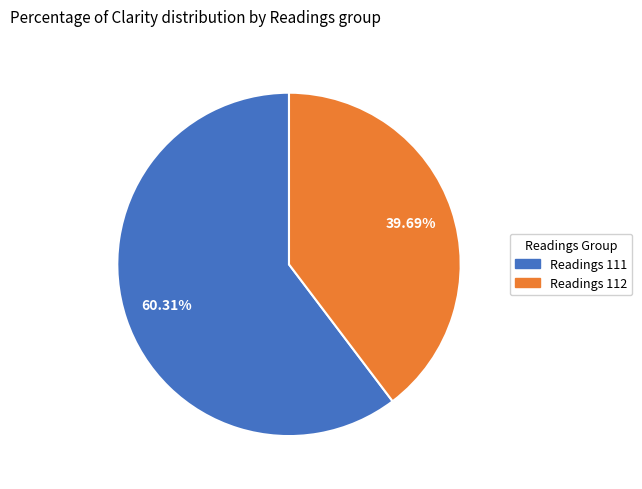

Is there any slice that represents more than half of the pie?

Yes